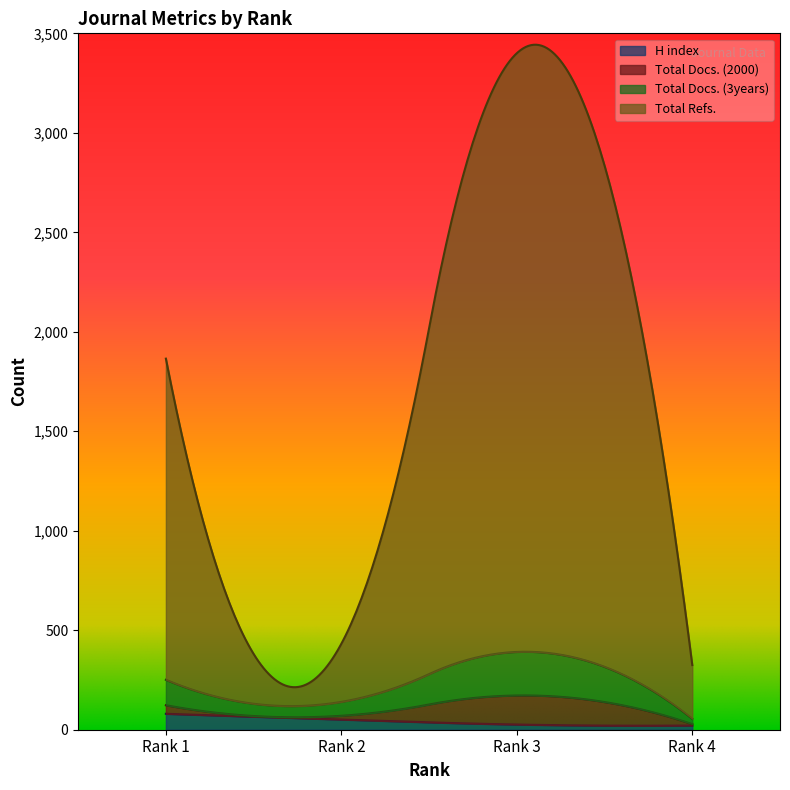

What are all the series names shown in the legend?

H index, Total Docs. (2000), Total Docs. (3years), Total Refs.